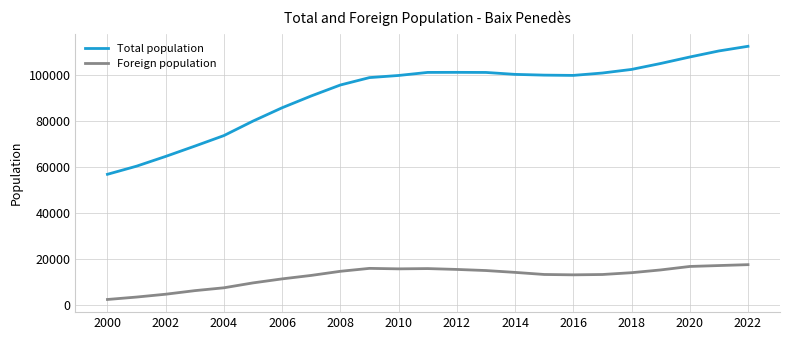

In Total population, how many points are lower than both neighbors (excluding endpoints)?

1